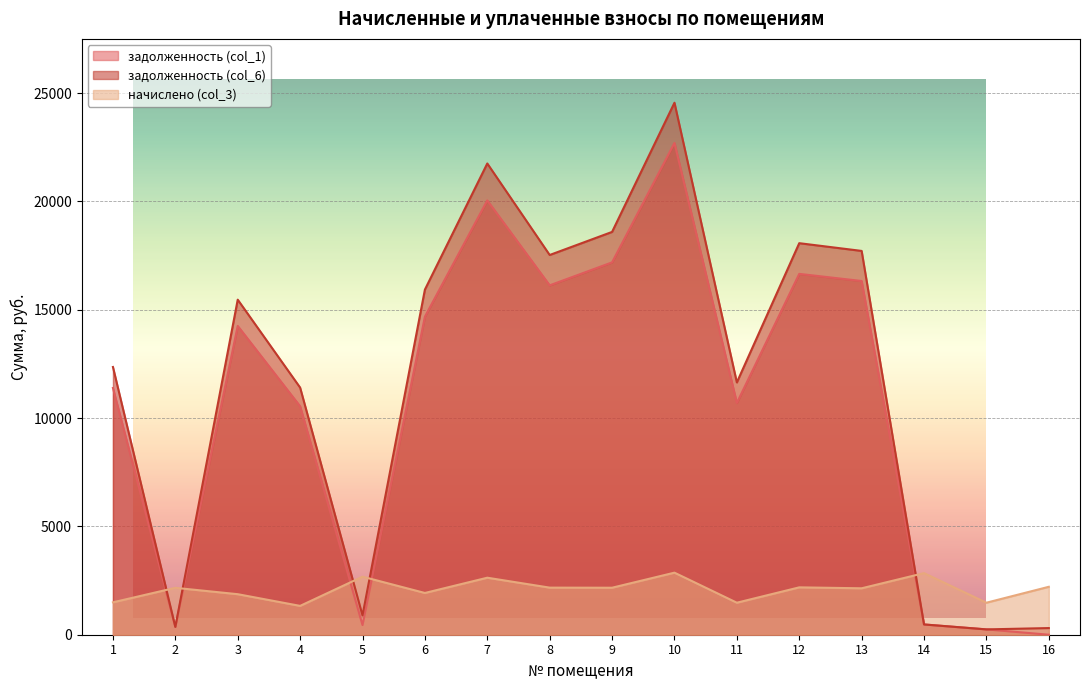

How many intersections are there between начислено (col_3) and задолженность (col_1)?

5